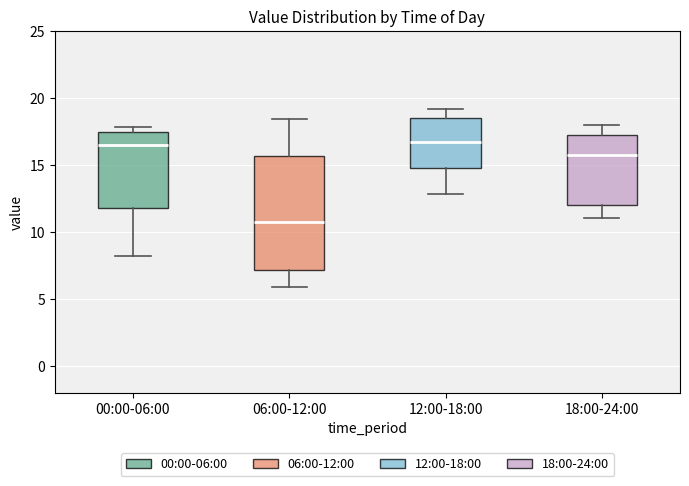

Which box is the tallest, from its lower edge to its upper edge?

06:00-12:00